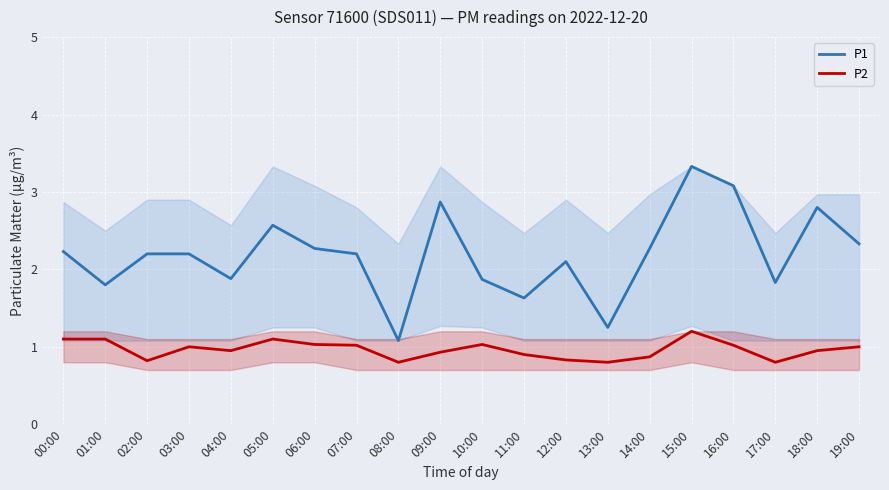

True or false: P2 and P1 intersect in this chart.

False